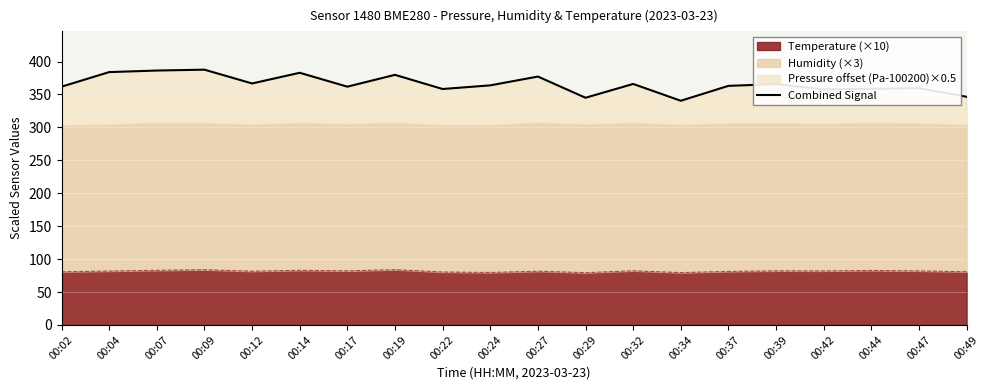

The chart shows a value of 534.8 at 00:29. True or false?

False